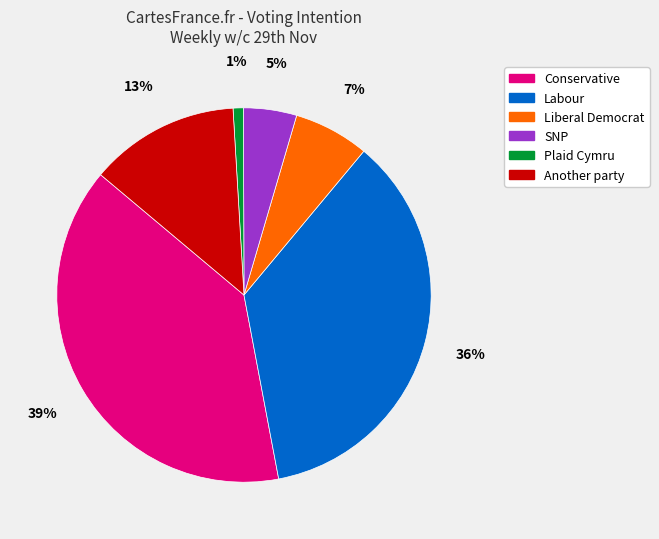

Is the sum of Another party and SNP greater than half?

No